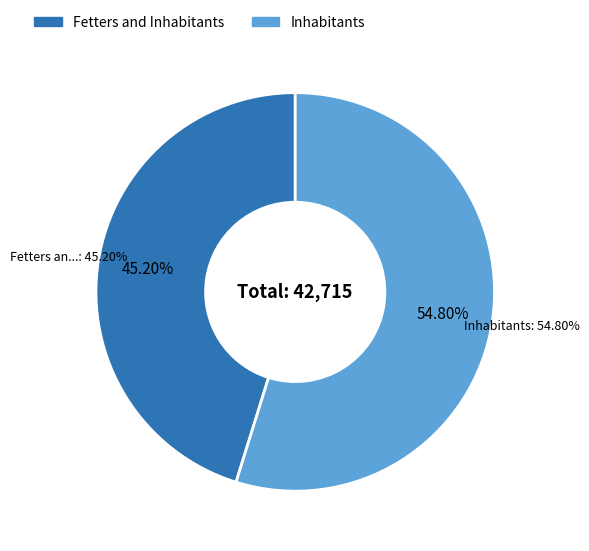

How many segments does this pie chart have?

2